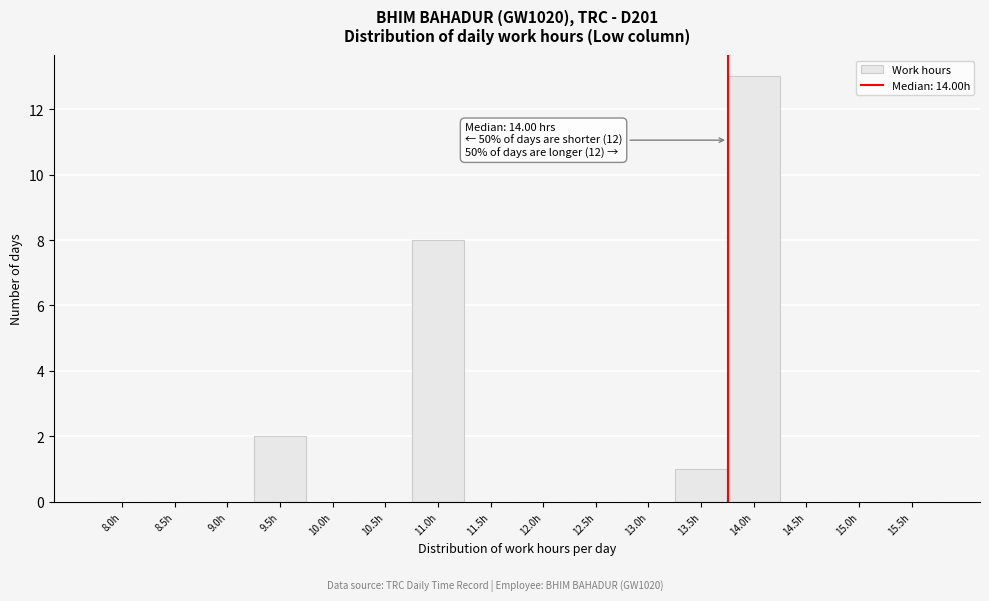

Reading left to right, transcribe all the data shown in this chart.

8.0h=0	8.5h=0	9.0h=0	9.5h=2	10.0h=0	10.5h=0	11.0h=8	11.5h=0	12.0h=0	12.5h=0	13.0h=0	13.5h=1	14.0h=13	14.5h=0	15.0h=0	15.5h=0